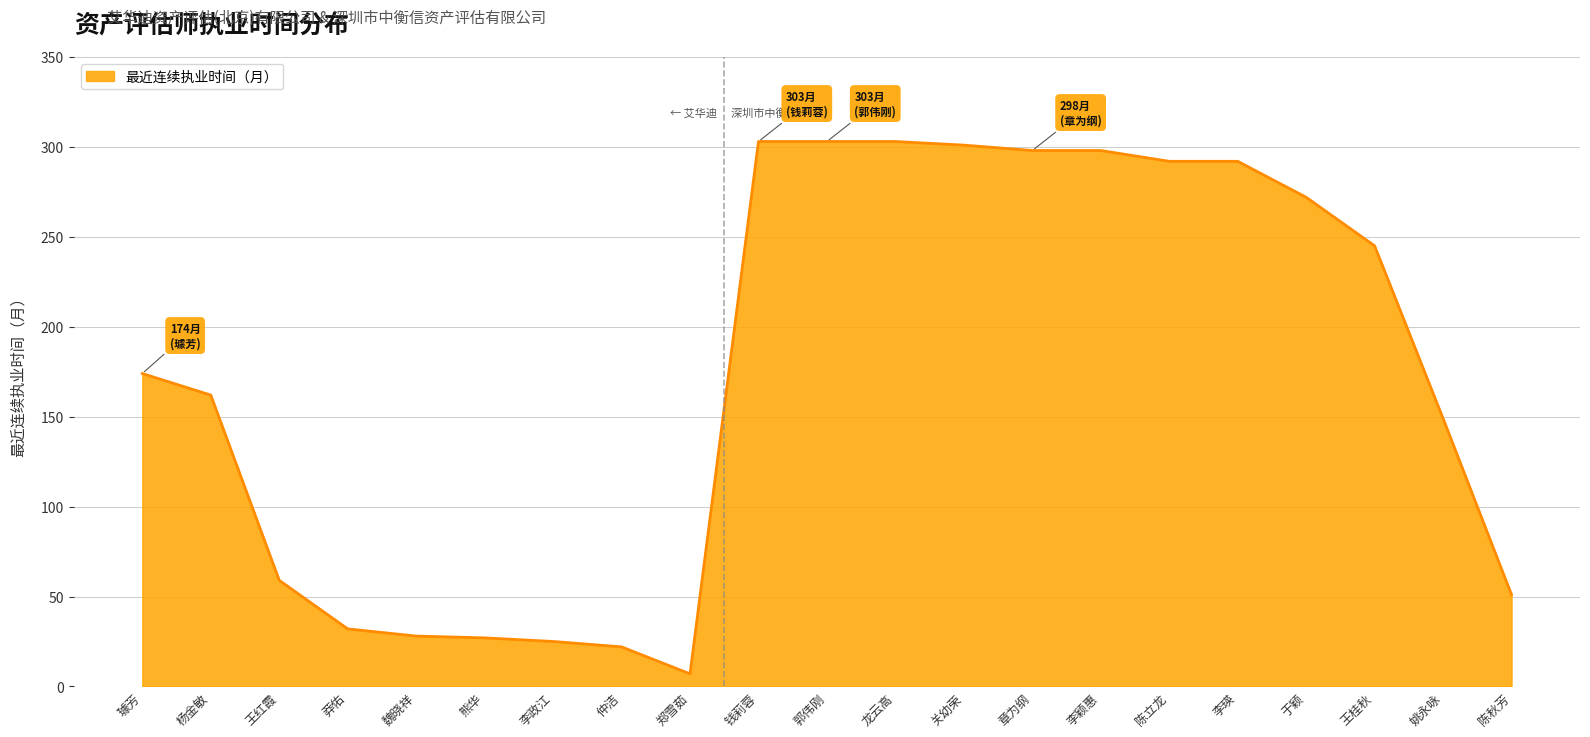

What is the difference between the maximum and minimum values?

296